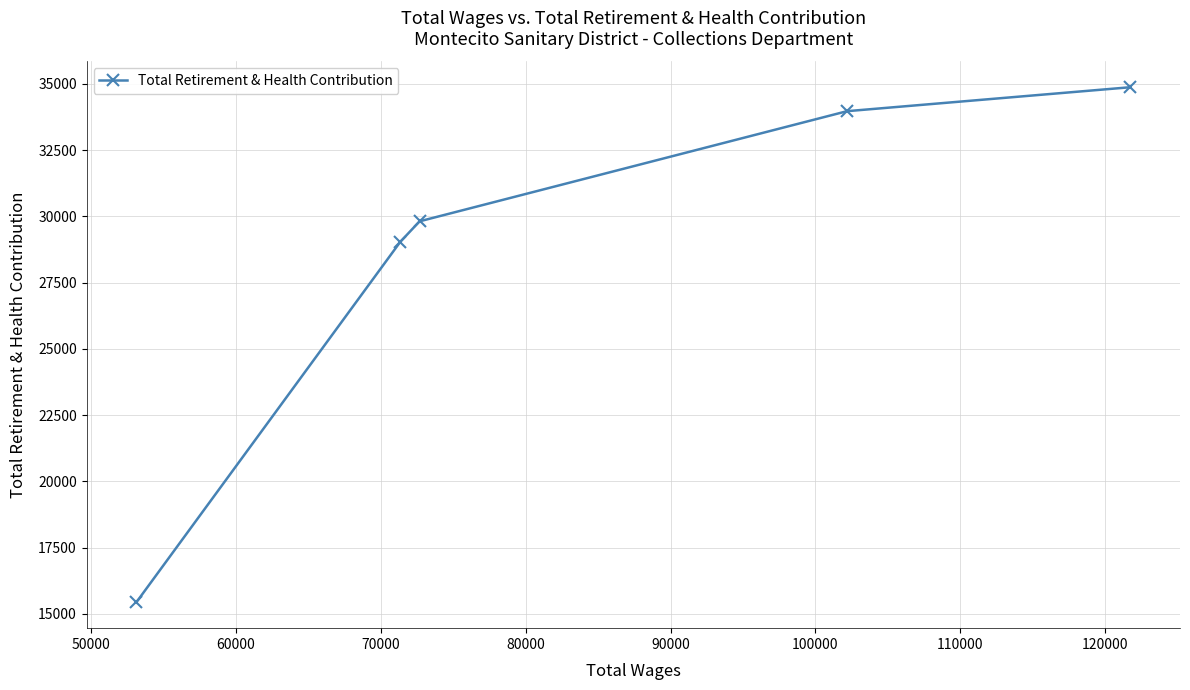

What is the value of the 1st point from the left?

15435.4